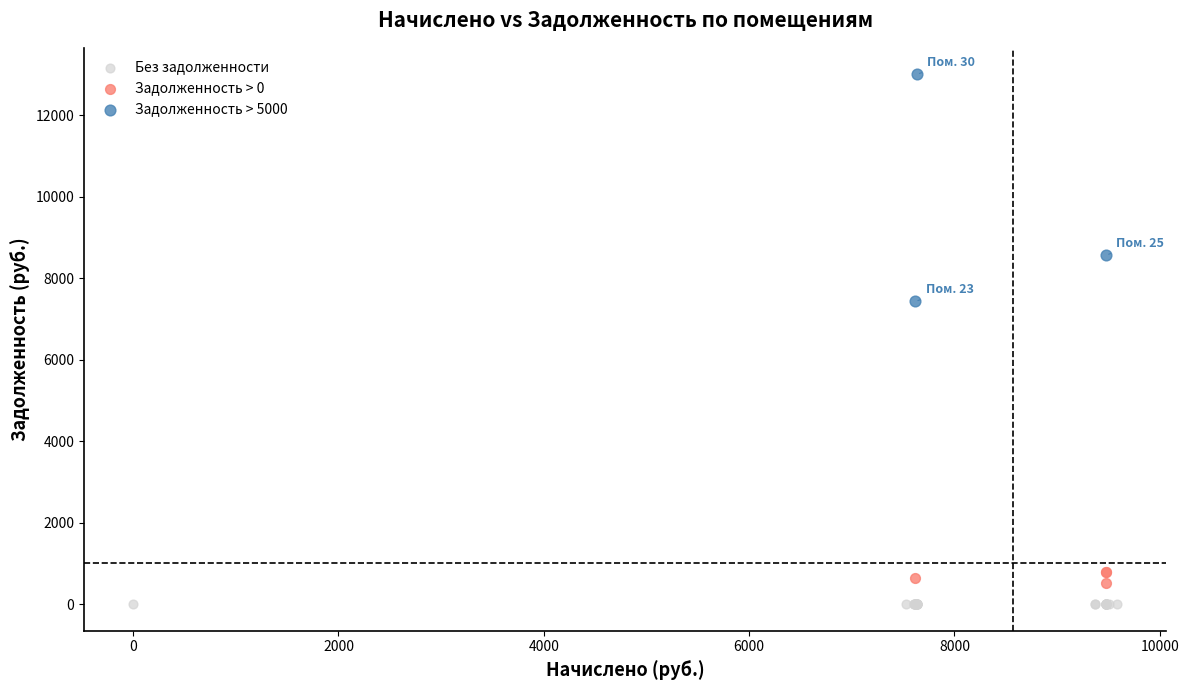

Which series reaches the maximum Y coordinate?

Задолженность > 5000